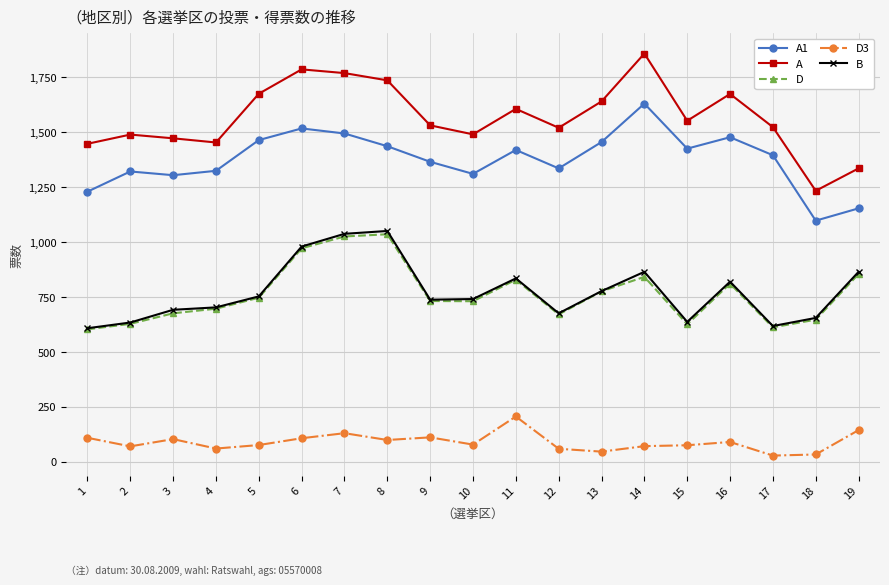

Which series has the largest total across all categories?

A